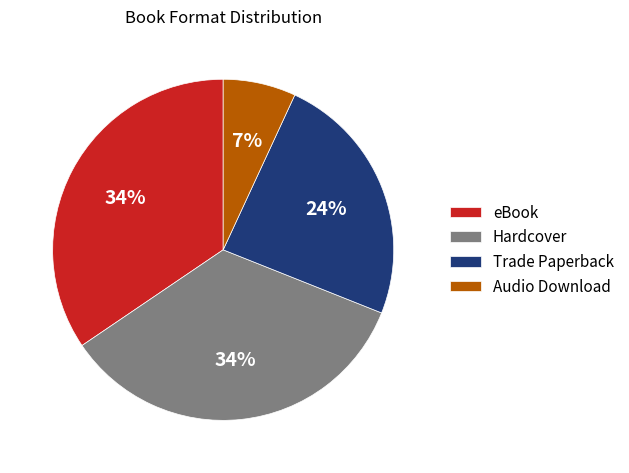

What is the smallest slice in the pie chart?

Audio Download